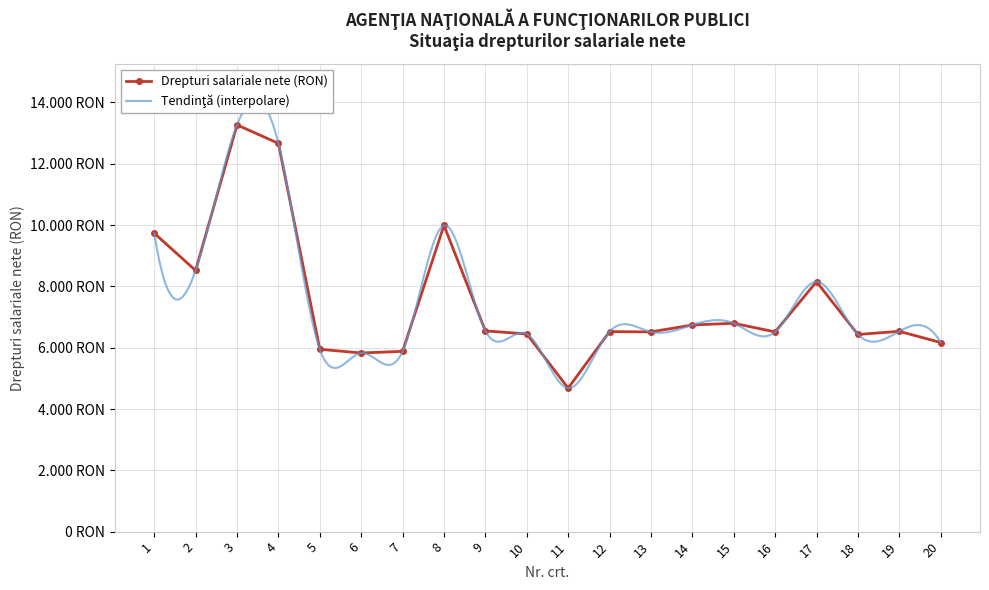

Where does the data first go above 6534?

1